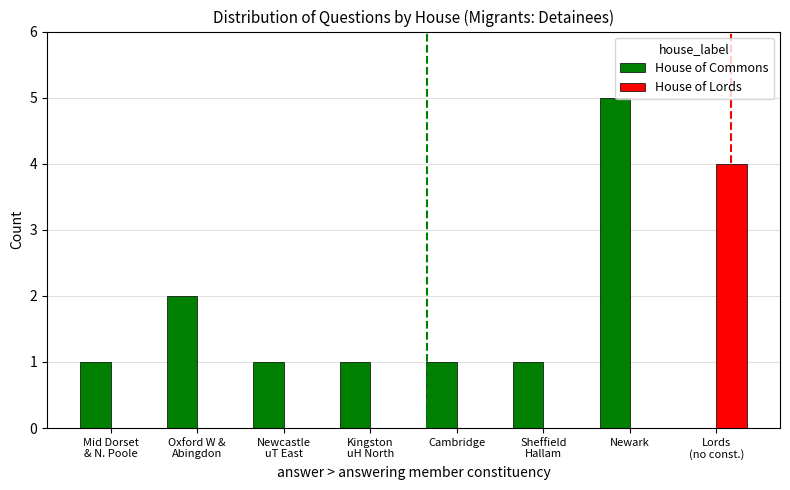

Which category has the highest value in the House of Commons series?

Newark